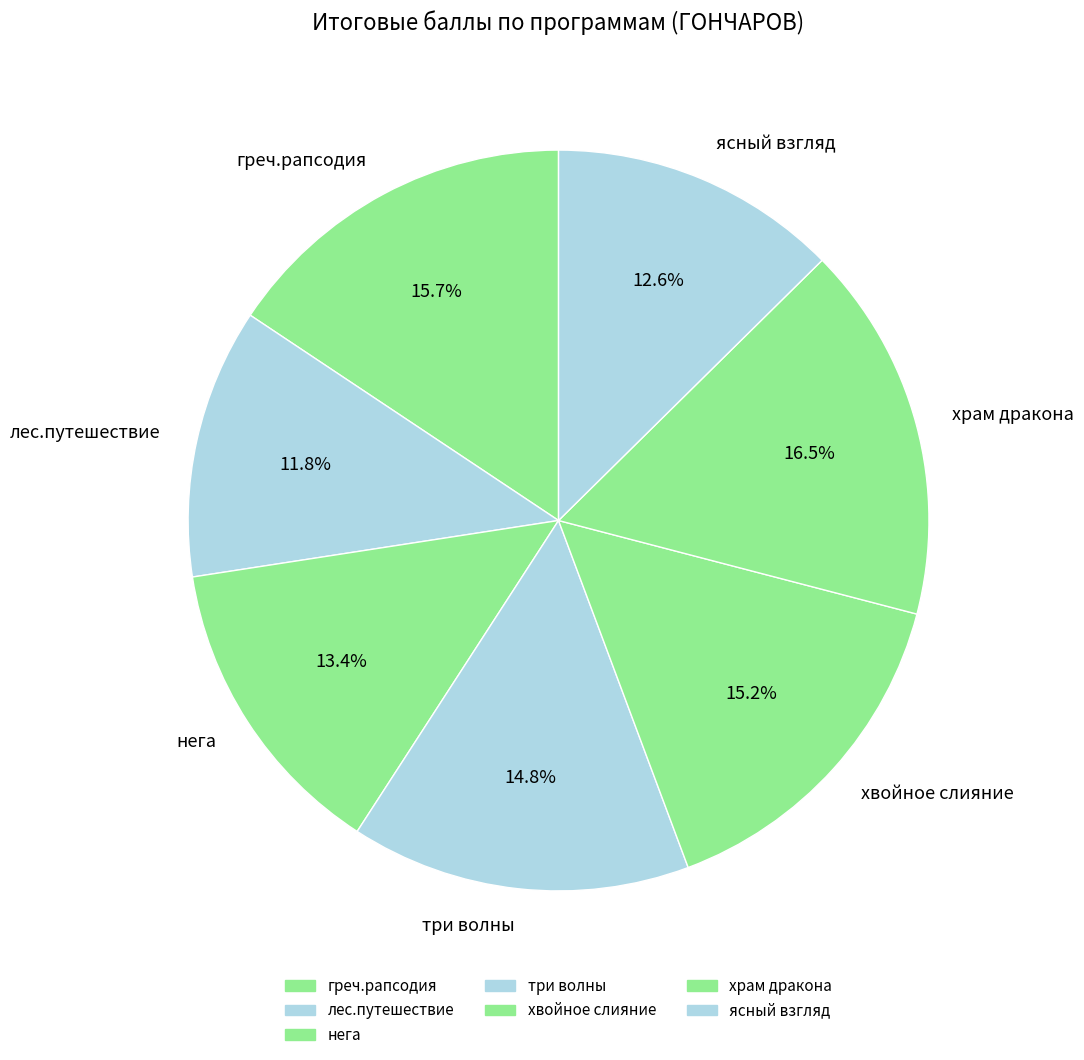

What percentage is the ясный взгляд slice, to the nearest percent?

13%